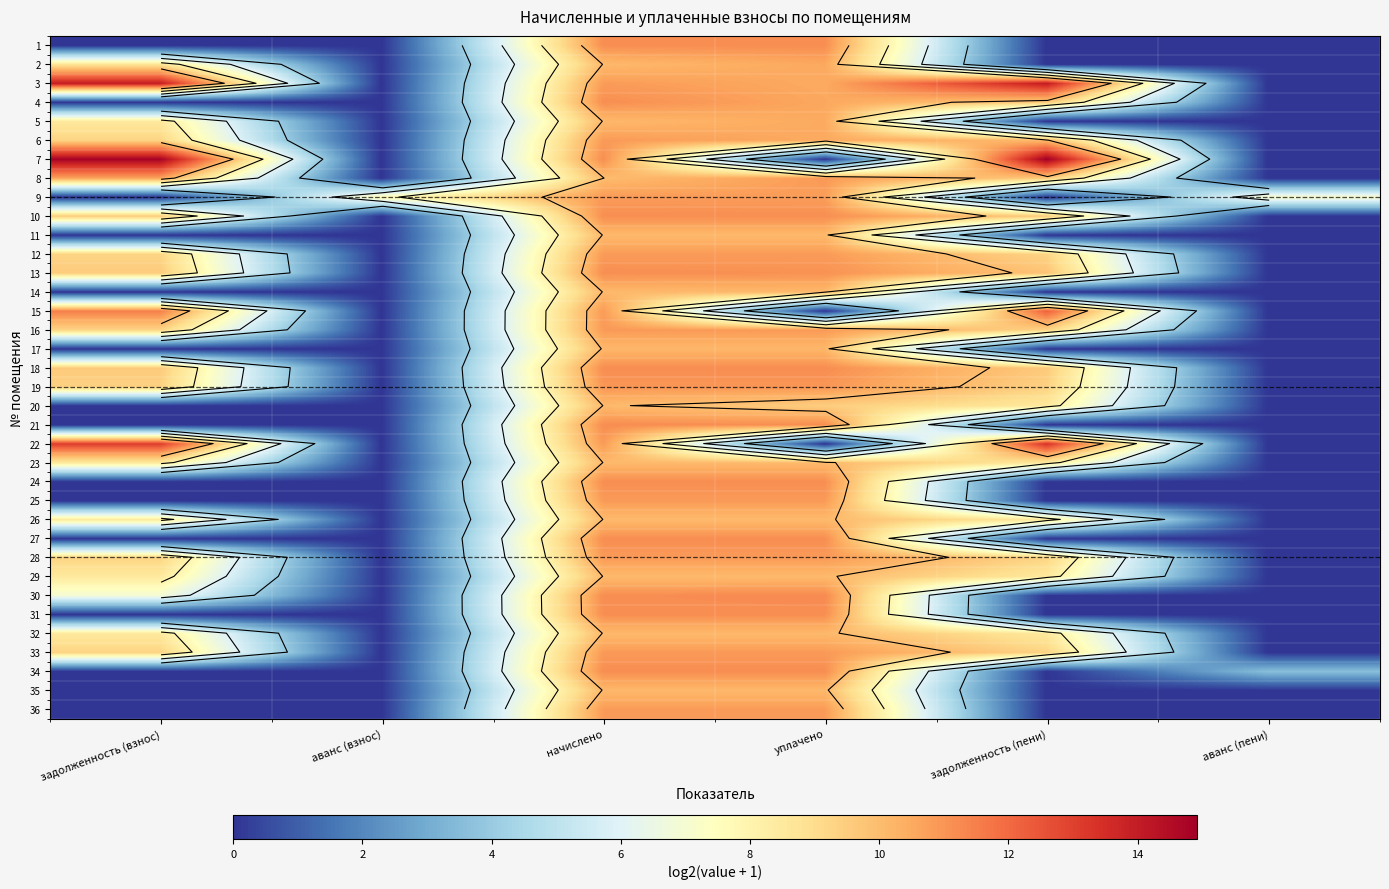

What is the total value across all series at задолженность (взнос)?

206.7